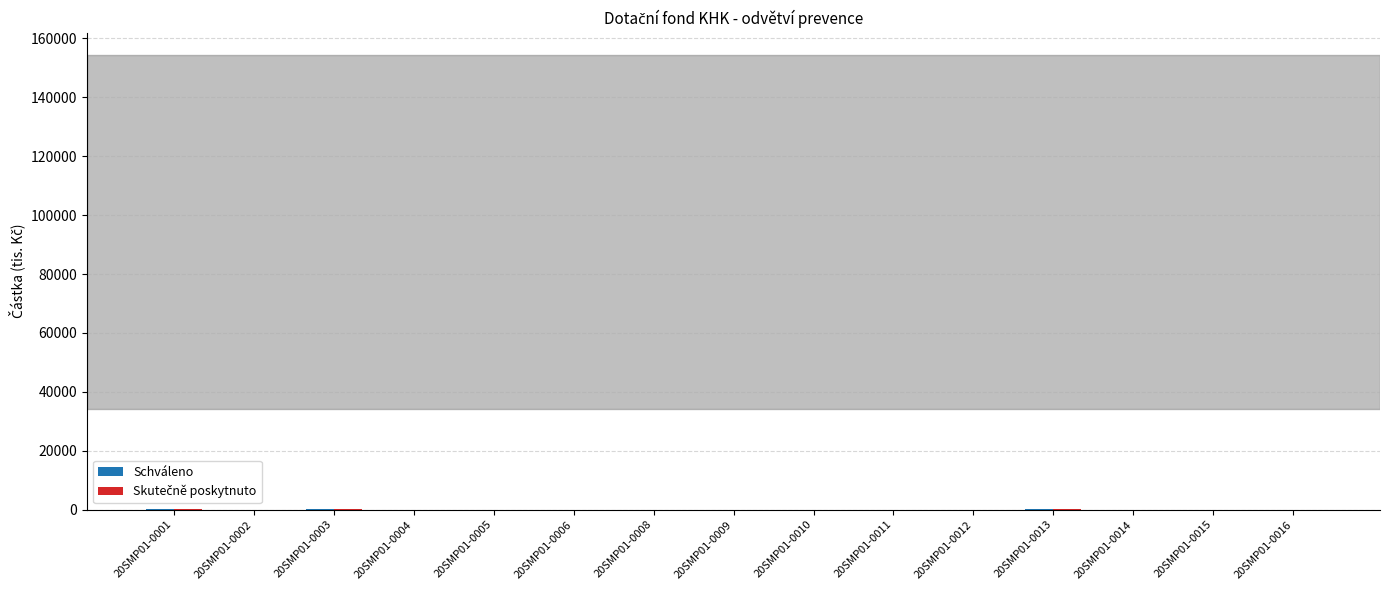

How many series are shown in this chart?

2